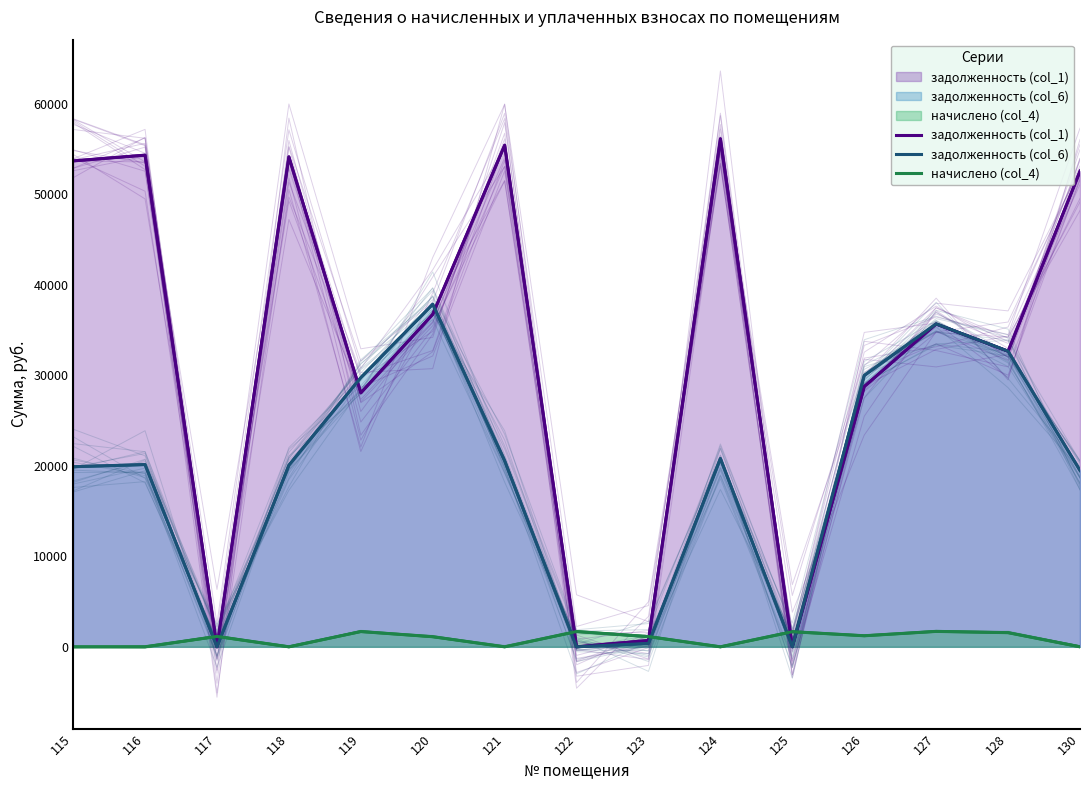

What is the average value of the начислено (col_4) series?

862.8